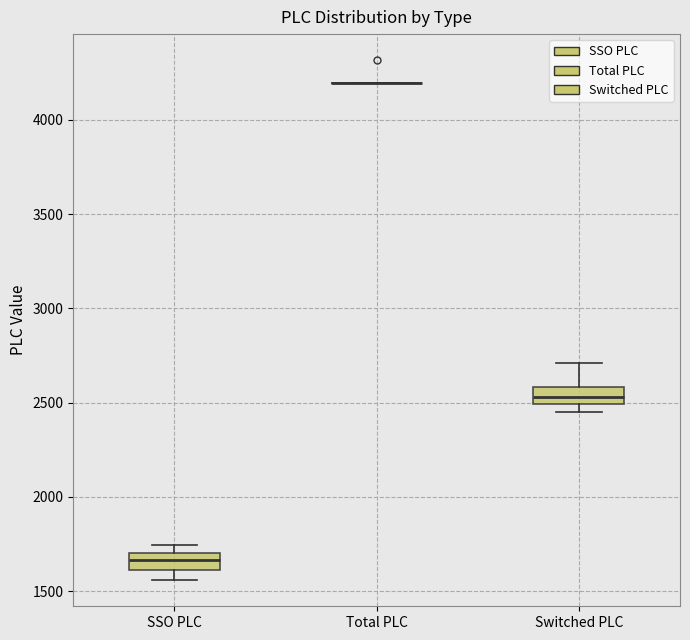

Reading left to right, transcribe this box plot: for each box, give where its median line is, the range the box spans, and where its two whiskers end, as read against the y-axis. The values are not printed on the chart, so give them approximately, as read against the axis.

SSO PLC: median 1650, box 1600 to 1700, whiskers 1550 to 1750
Total PLC: box collapsed to a line at 4200, whiskers 4200 to 4200
Switched PLC: median 2550, box 2500 to 2600, whiskers 2450 to 2700